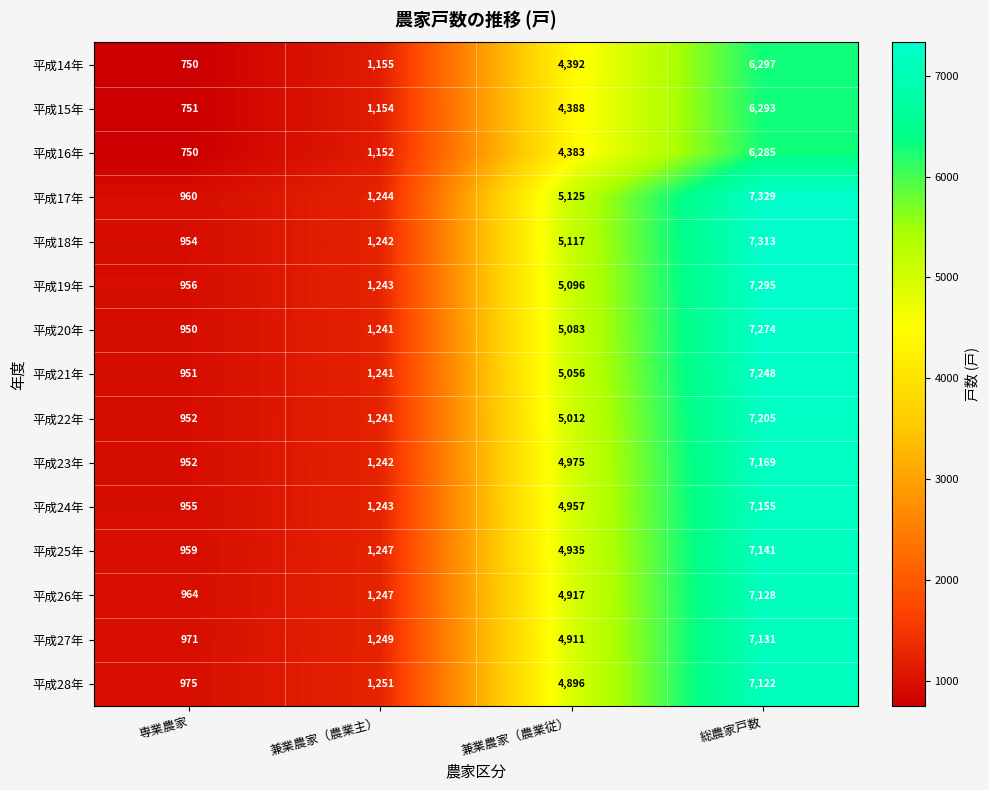

Rank the categories by 平成21年 value from highest to lowest.

総農家戸数, 兼業農家（農業従）, 兼業農家（農業主）, 専業農家